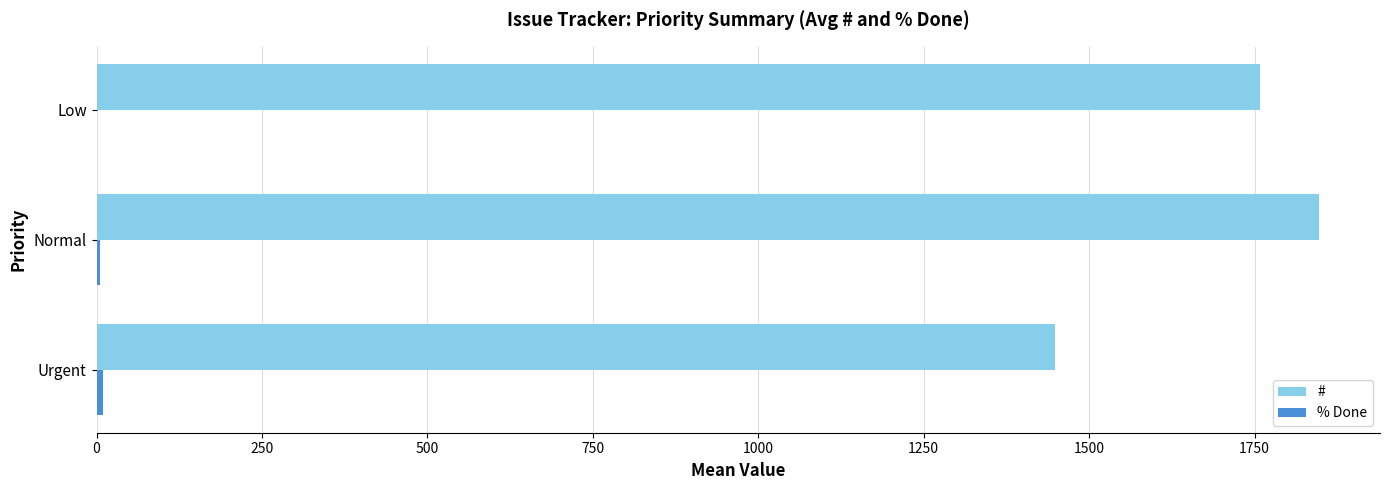

Which label corresponds to the largest value in the chart?

Normal